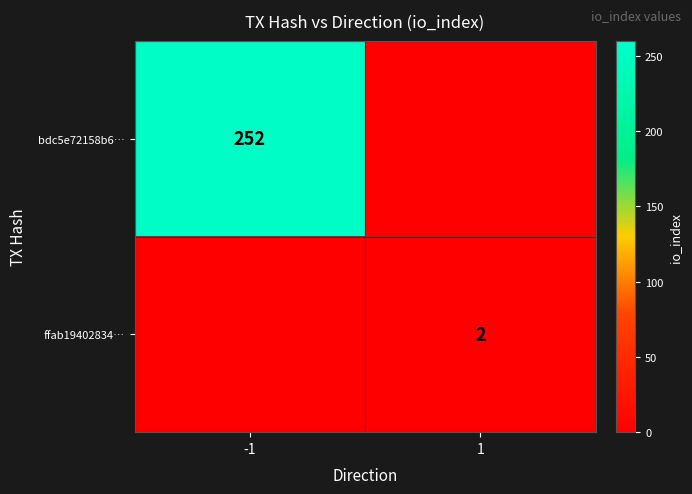

What is the total value across all series at 1?

2